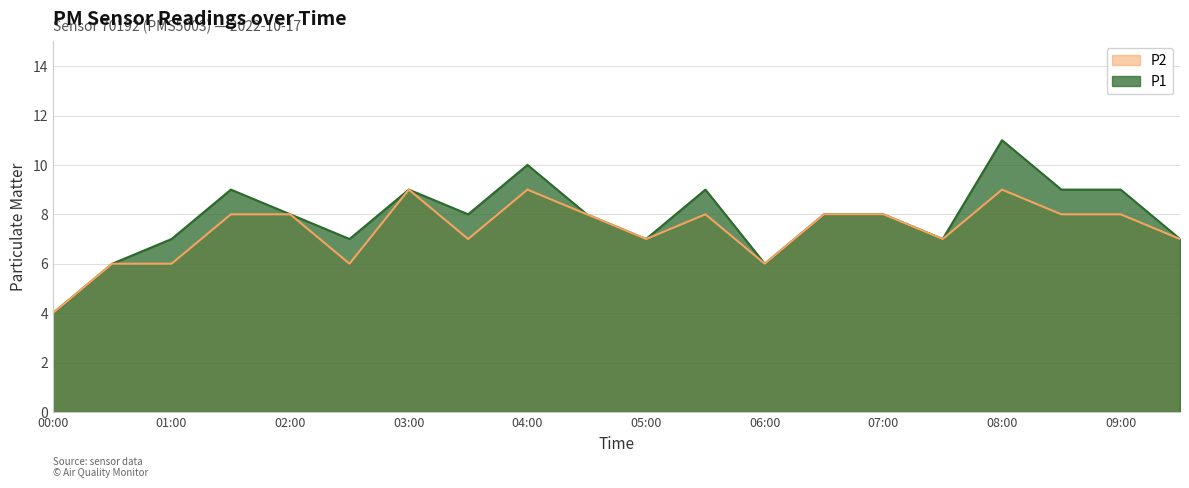

What is the spread (max minus min) of values at 08:00?

2